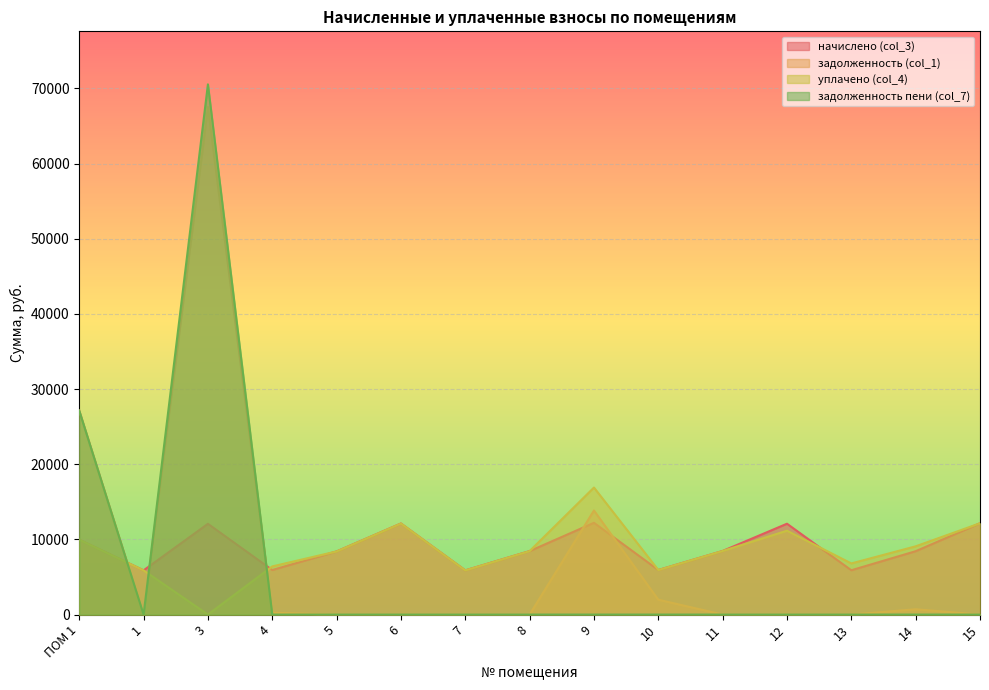

Count the number of categories in the chart.

15